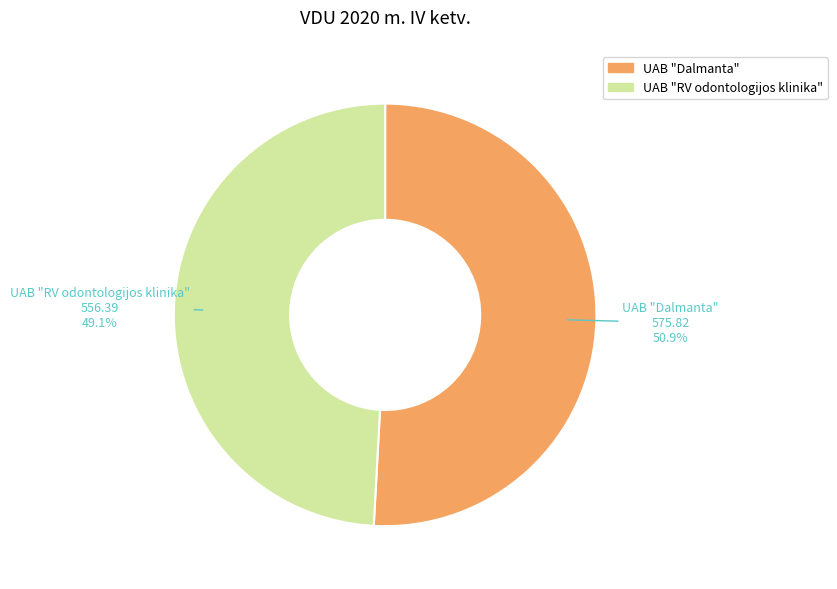

Between UAB "RV odontologijos klinika" and UAB "Dalmanta", which is larger?

UAB "Dalmanta"